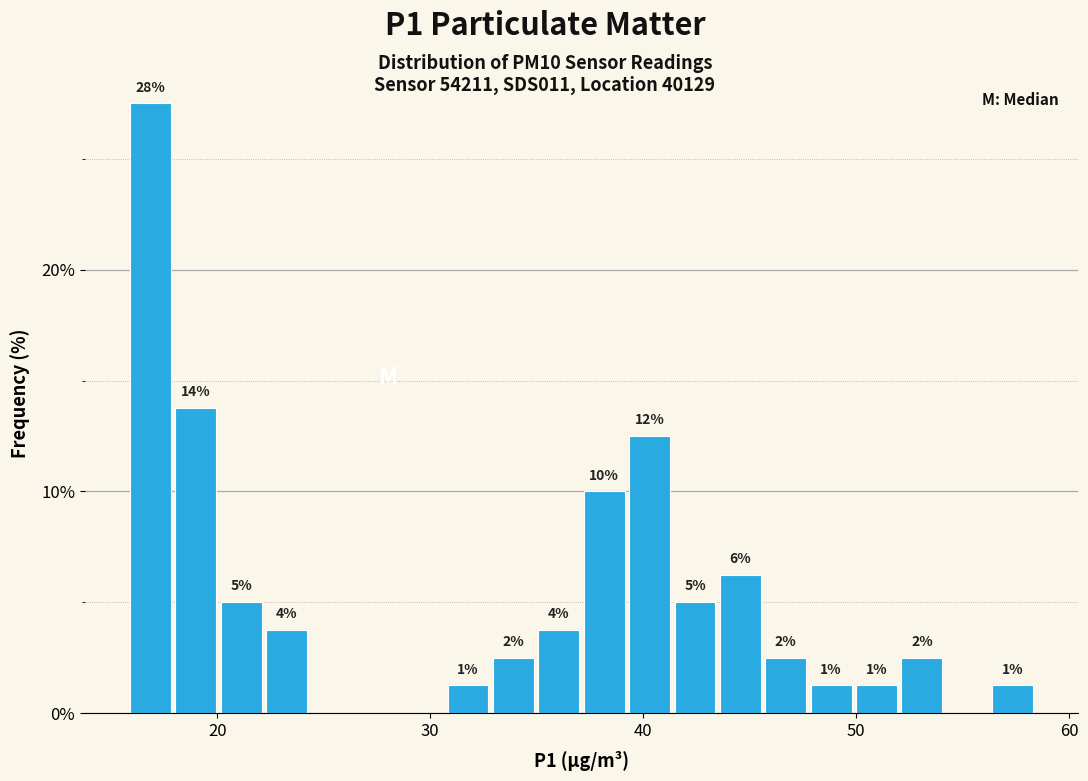

Read against the x-axis, roughly where is the centre of the tallest bar?

17